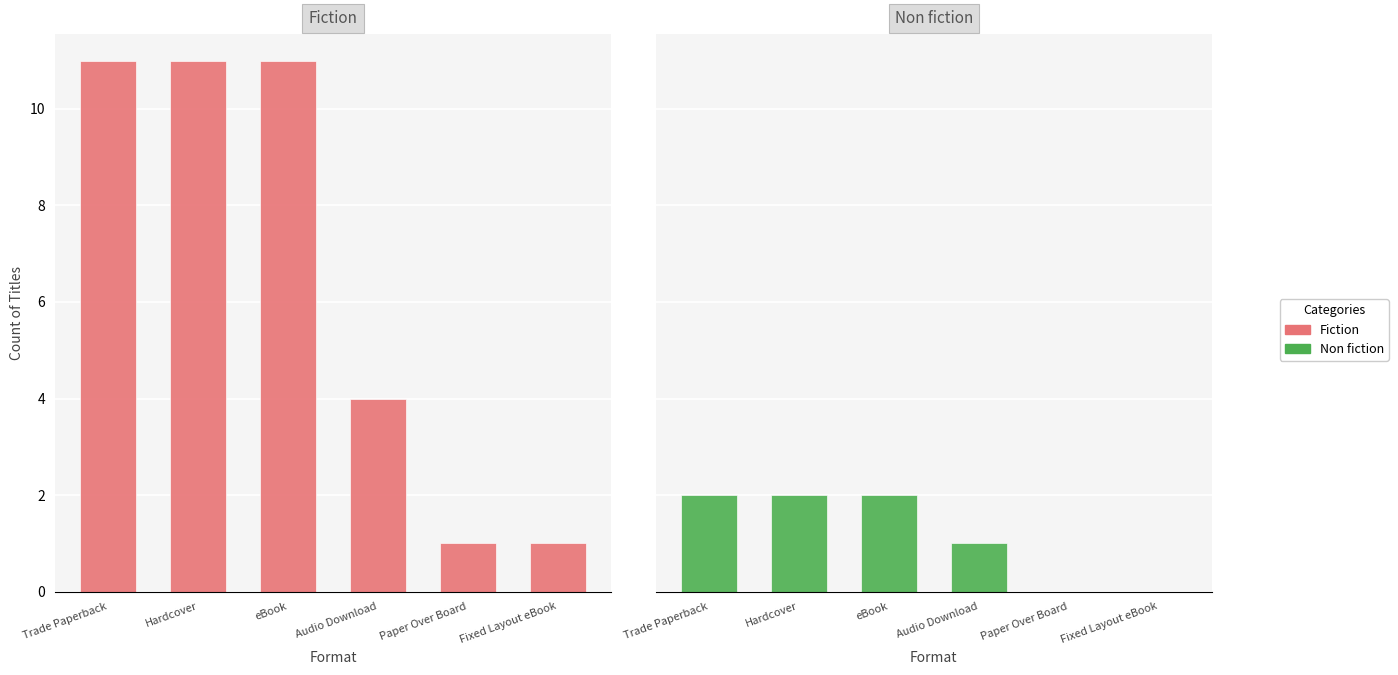

Reading right to left, transcribe all the data shown in this chart.

Fiction: 1	1	4	11	11	11
Non fiction: 0	0	1	2	2	2